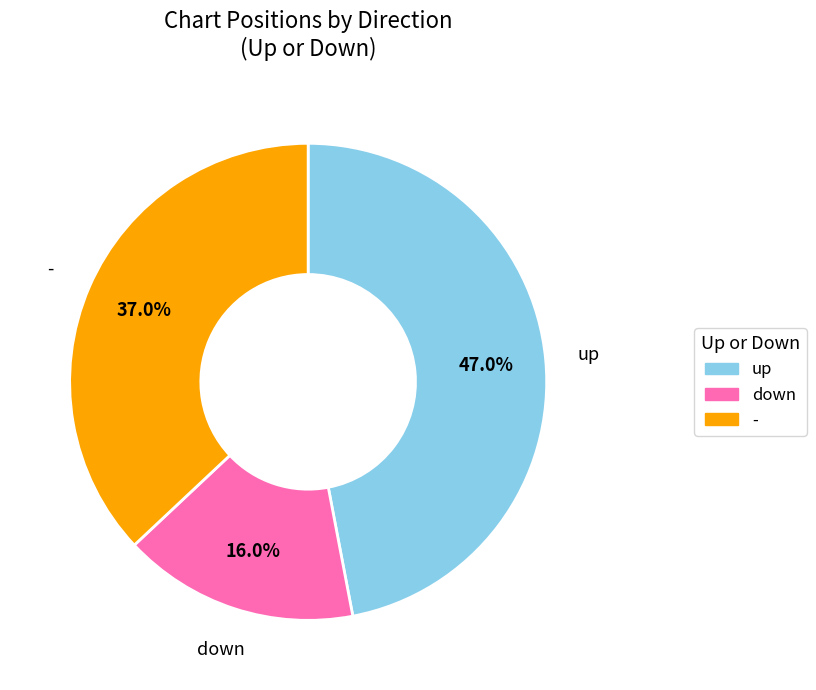

The up slice represents 47% of the pie. True or false?

True